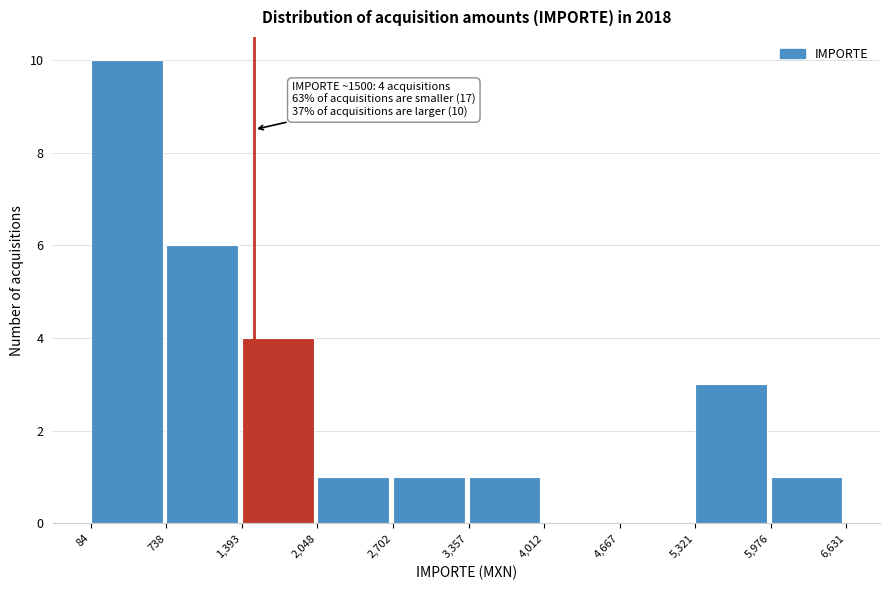

Which range on the x-axis has the tallest bar?

84 to 738